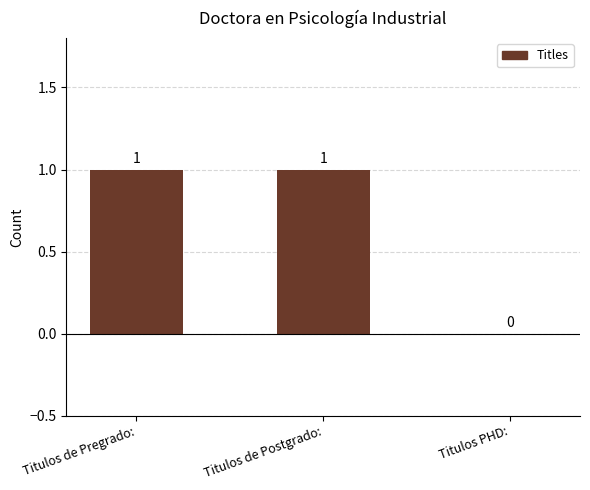

What is the ratio of the value at Titulos de Pregrado: to the value at Titulos de Postgrado:?

1.0